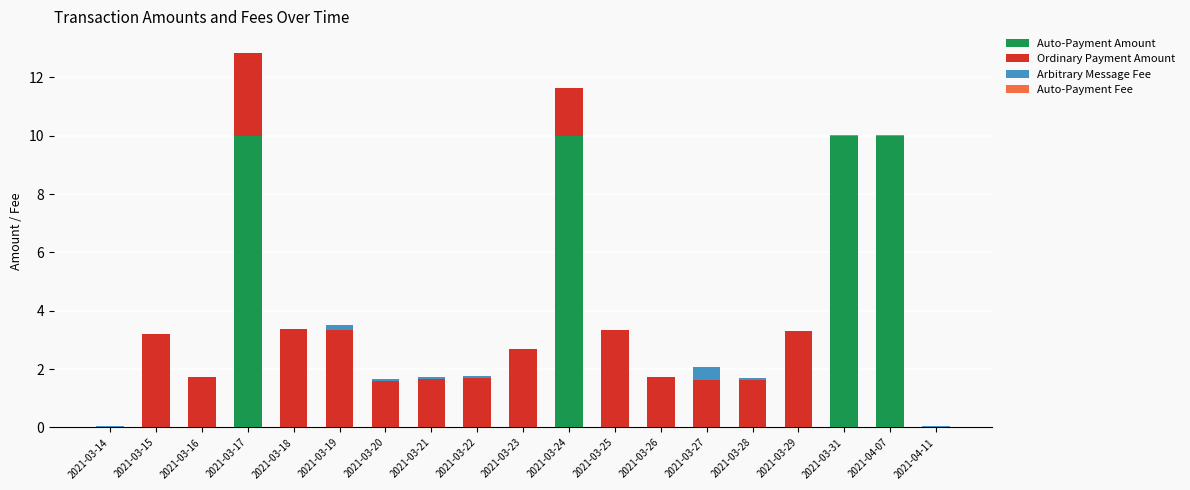

At which category is the sum across all series the highest?

2021-03-17